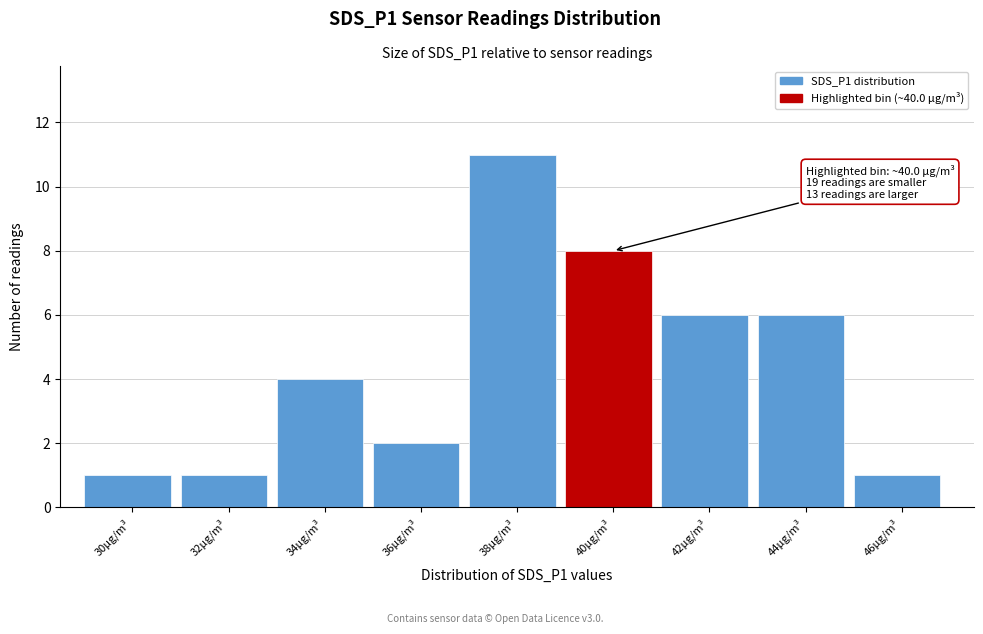

Reading left to right, extract all data points from this chart.

1	1	4	2	11	8	6	6	1